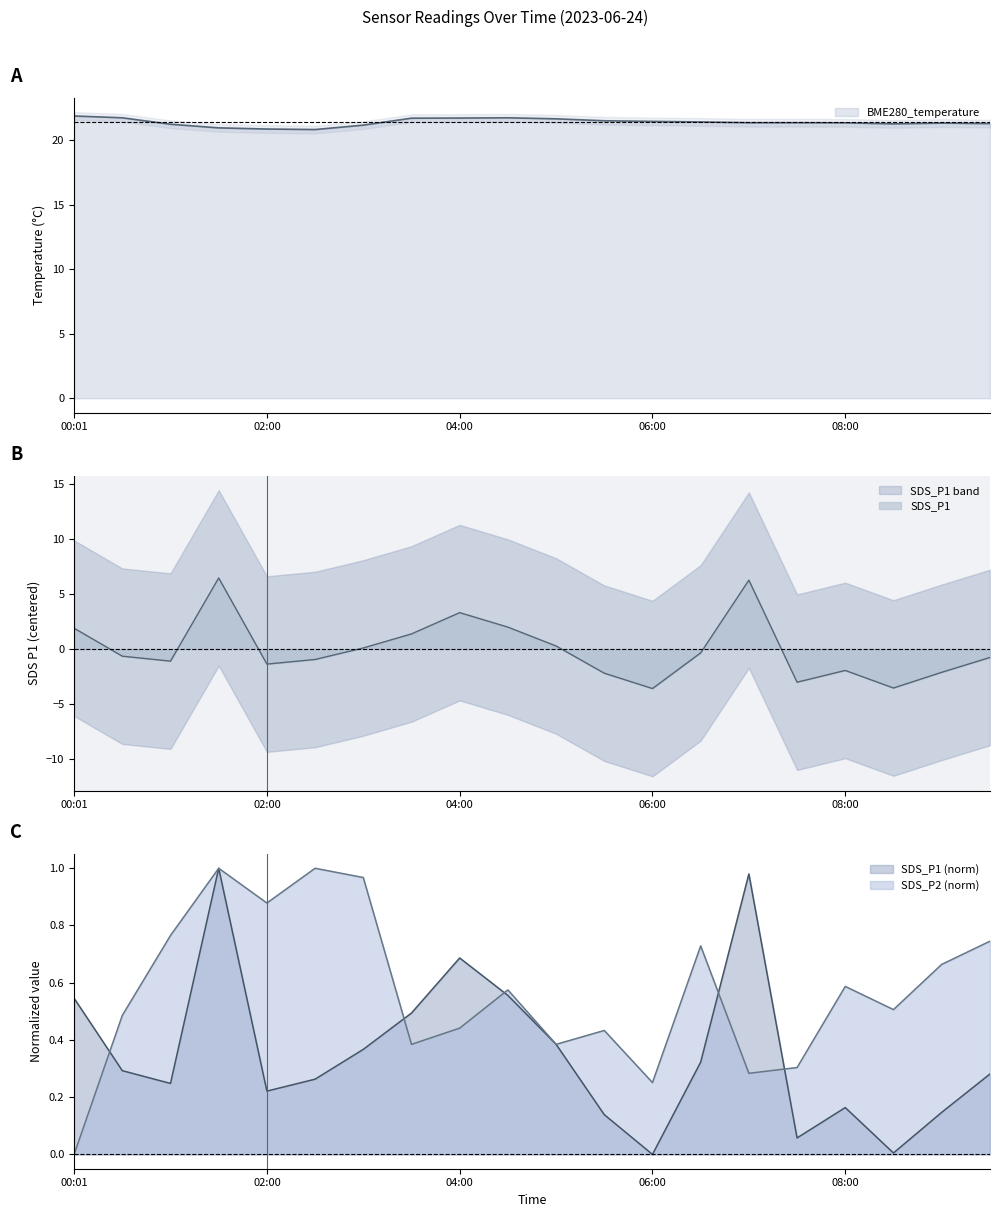

Reading left to right, list all the values displayed in this chart.

SDS_P1: 00:01=1.9	00:30=-0.7	01:00=-1.1	01:30=6.5	02:00=-1.4	02:30=-1.0	03:00=0.1	03:30=1.4	04:00=3.3	04:30=2.0	05:00=0.3	05:30=-2.2	06:00=-3.6	06:30=-0.4	07:00=6.3	07:30=-3.0	08:00=-2.0	08:30=-3.6	09:00=-2.1	09:30=-0.8
SDS_P2: 00:01=0.0	00:30=0.5	01:00=0.8	01:30=1.0	02:00=0.9	02:30=1.0	03:00=1.0	03:30=0.4	04:00=0.4	04:30=0.6	05:00=0.4	05:30=0.4	06:00=0.3	06:30=0.7	07:00=0.3	07:30=0.3	08:00=0.6	08:30=0.5	09:00=0.7	09:30=0.7
BME280_temperature: 00:01=21.9	00:30=21.7	01:00=21.2	01:30=20.9	02:00=20.9	02:30=20.8	03:00=21.1	03:30=21.7	04:00=21.7	04:30=21.7	05:00=21.6	05:30=21.5	06:00=21.4	06:30=21.4	07:00=21.3	07:30=21.3	08:00=21.3	08:30=21.2	09:00=21.3	09:30=21.3